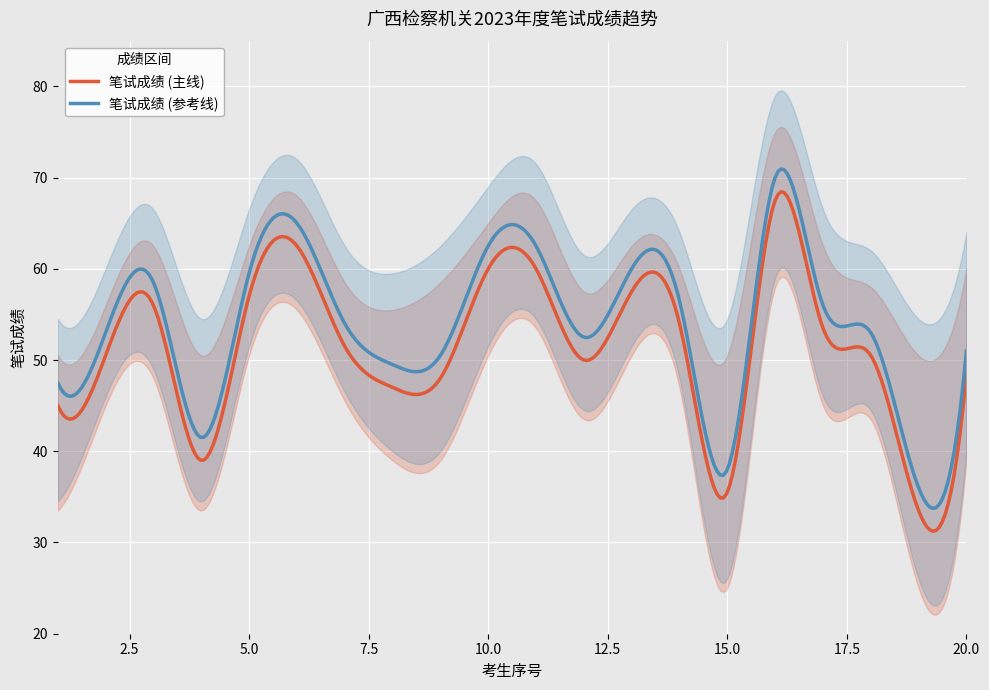

What is the maximum value for 笔试成绩 (参考线)?

70.9